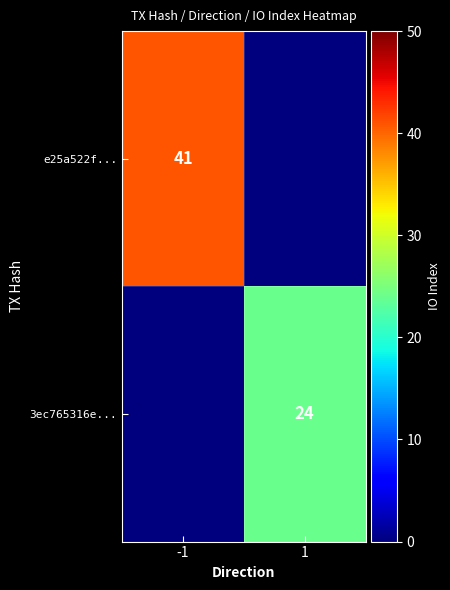

True or false: 3ec765316e... has a value of 40 at 1.

False